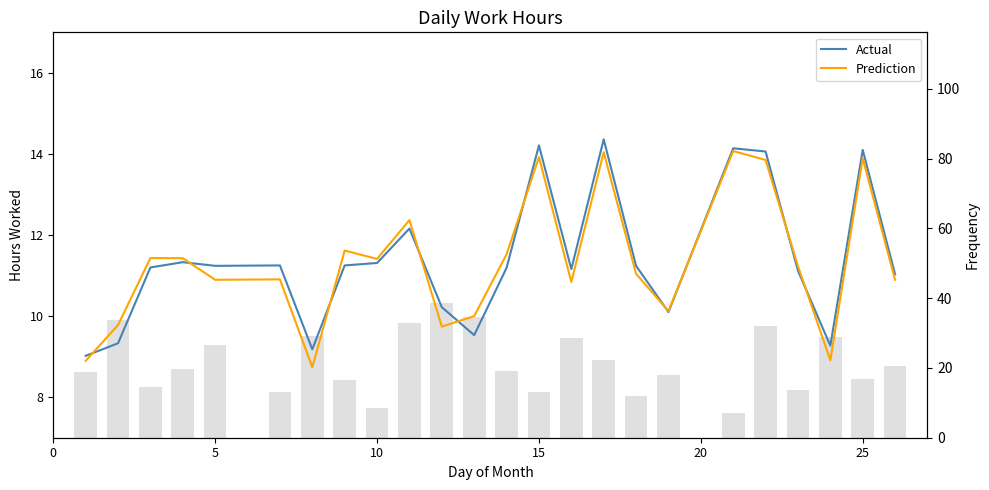

How many series are shown in this chart?

2